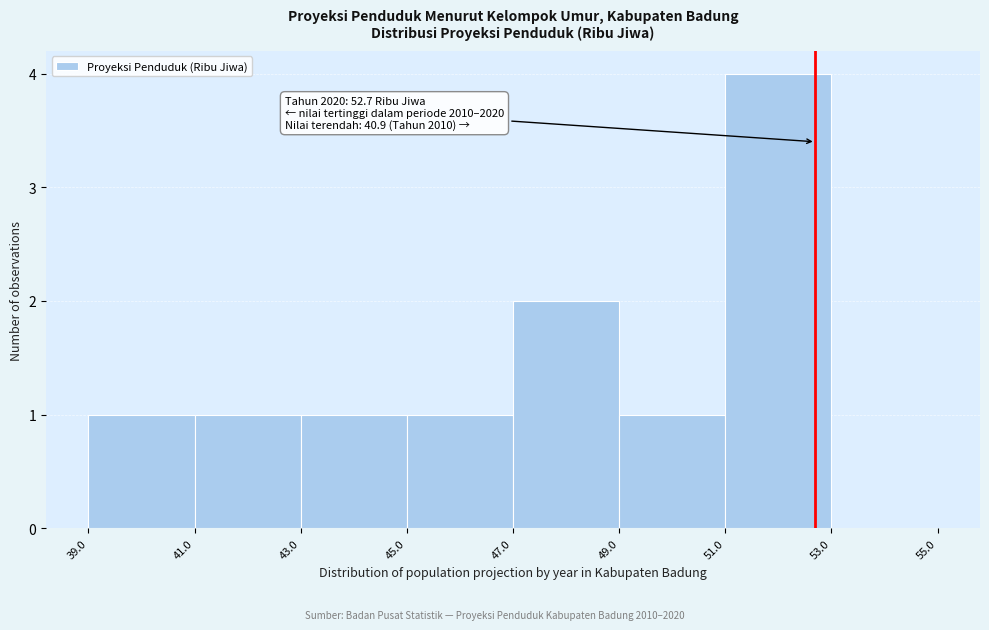

Which range on the x-axis has the tallest bar?

51.0 to 53.0